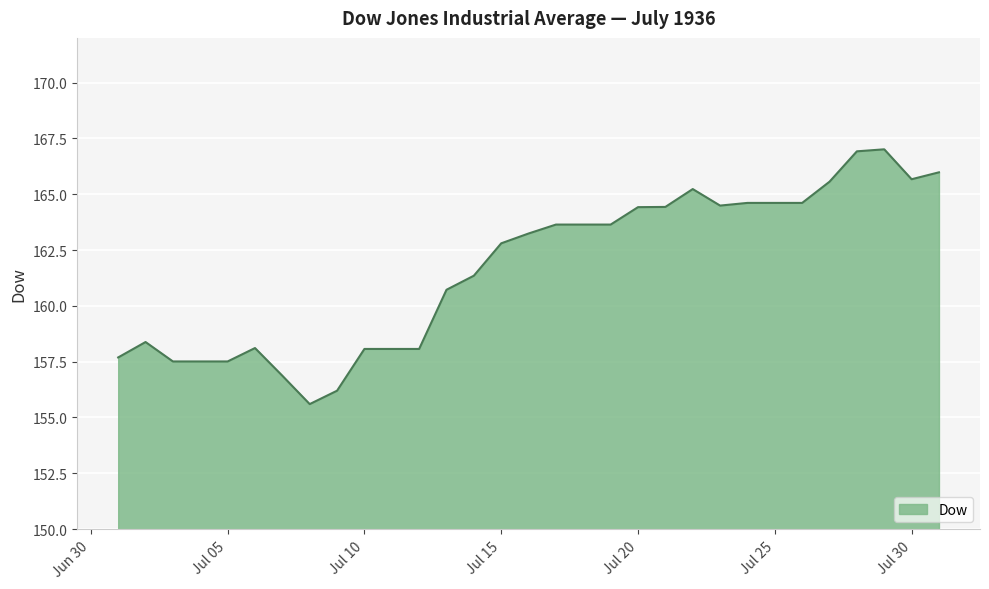

What is the difference between the maximum and minimum values?

11.4